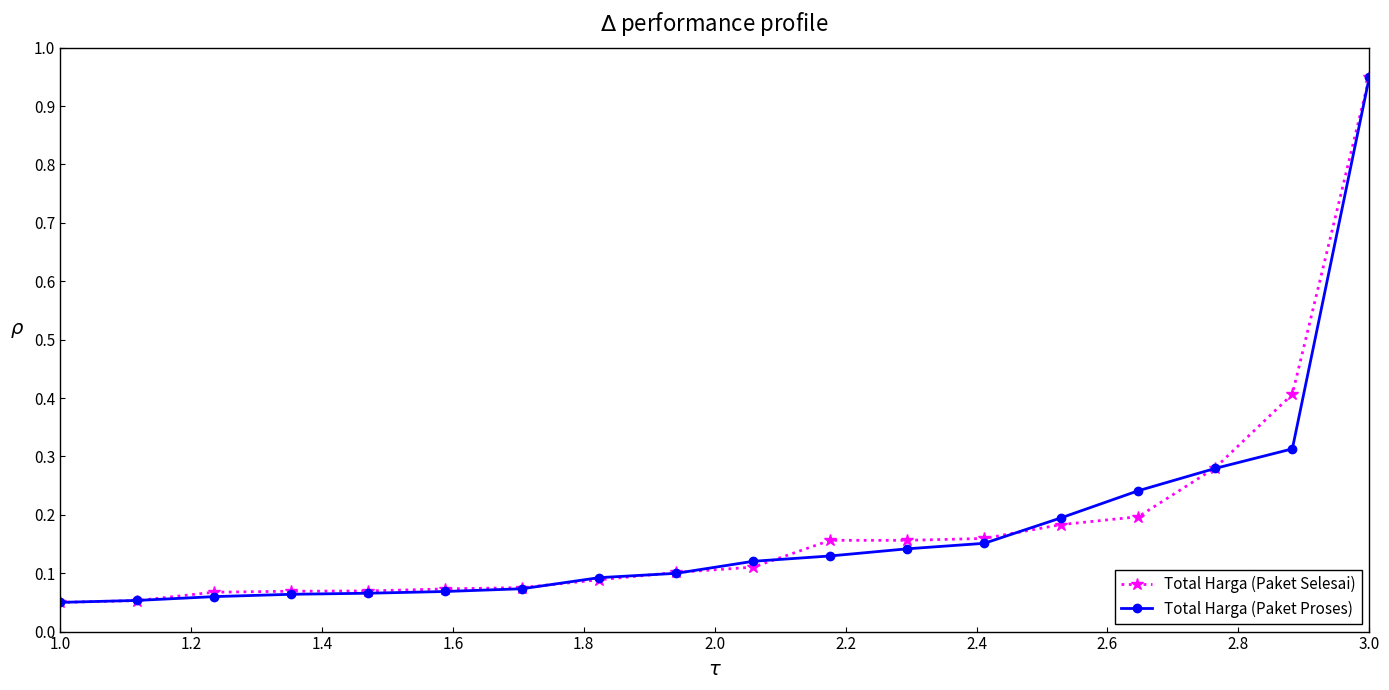

At how many categories does at least one series exceed 0?

18